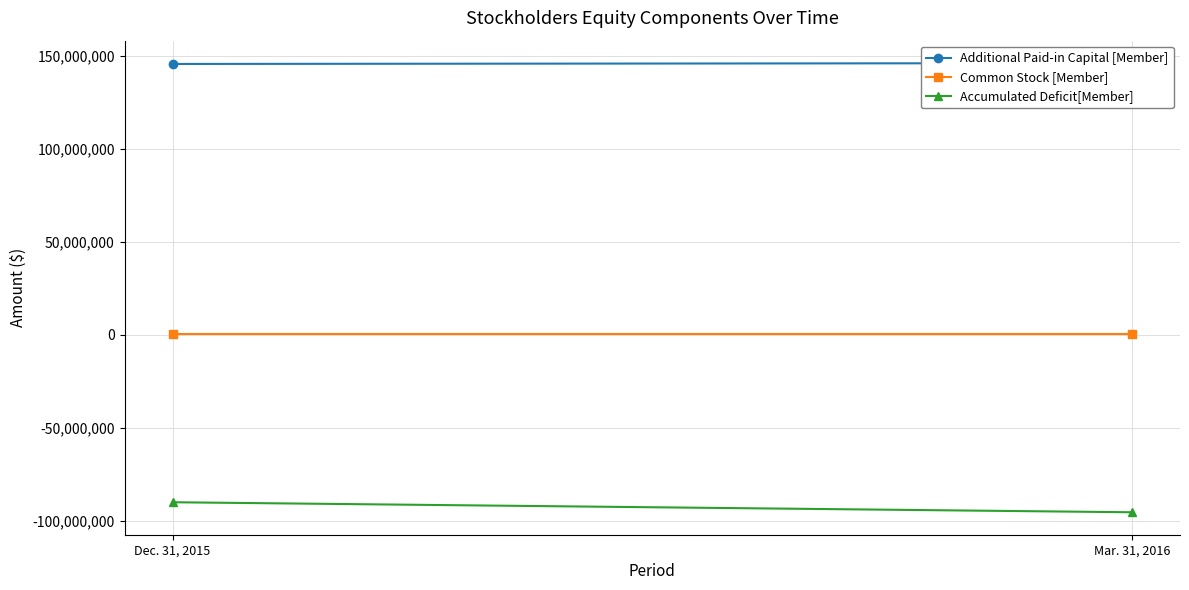

What is the difference between the Accumulated Deficit[Member] values at Dec. 31, 2015 and Mar. 31, 2016?

5386237